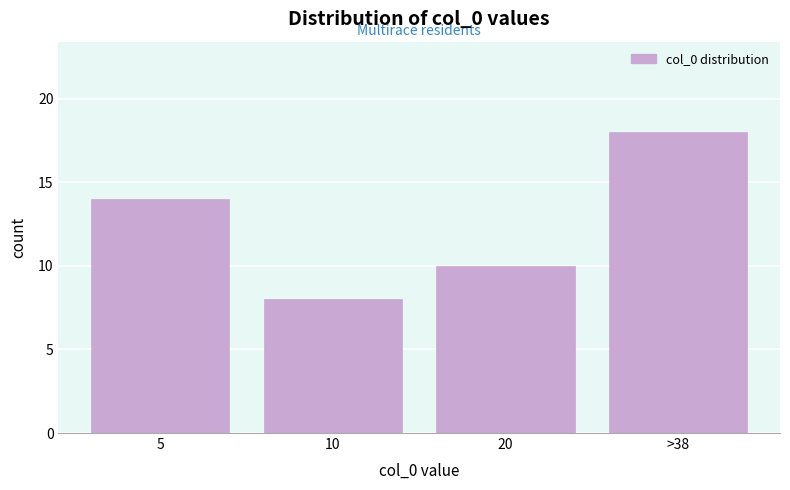

Reading right to left, what are all the values shown in this chart?

>38=18	20=10	10=8	5=14